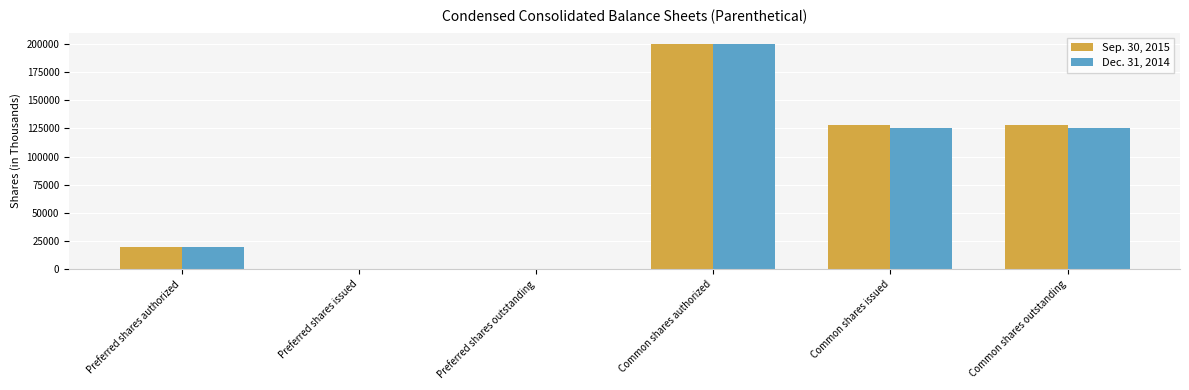

Which category has the highest value in the Dec. 31, 2014 series?

Common shares authorized